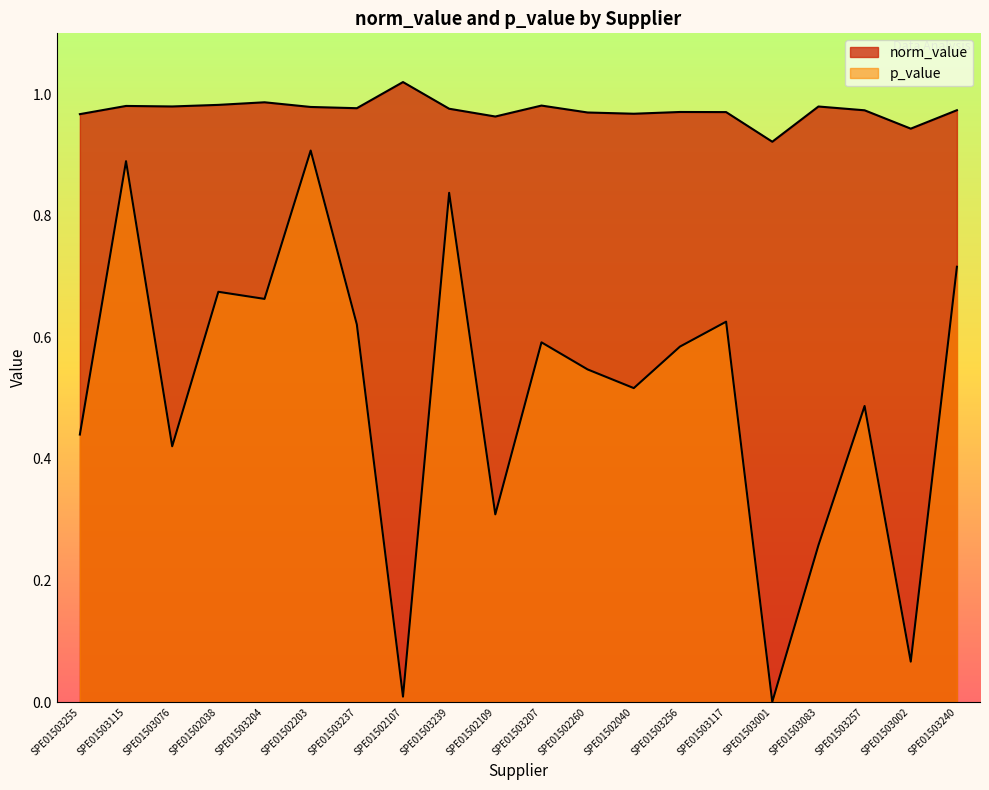

The norm_value series shows 1.0 at SPE01502107. True or false?

True